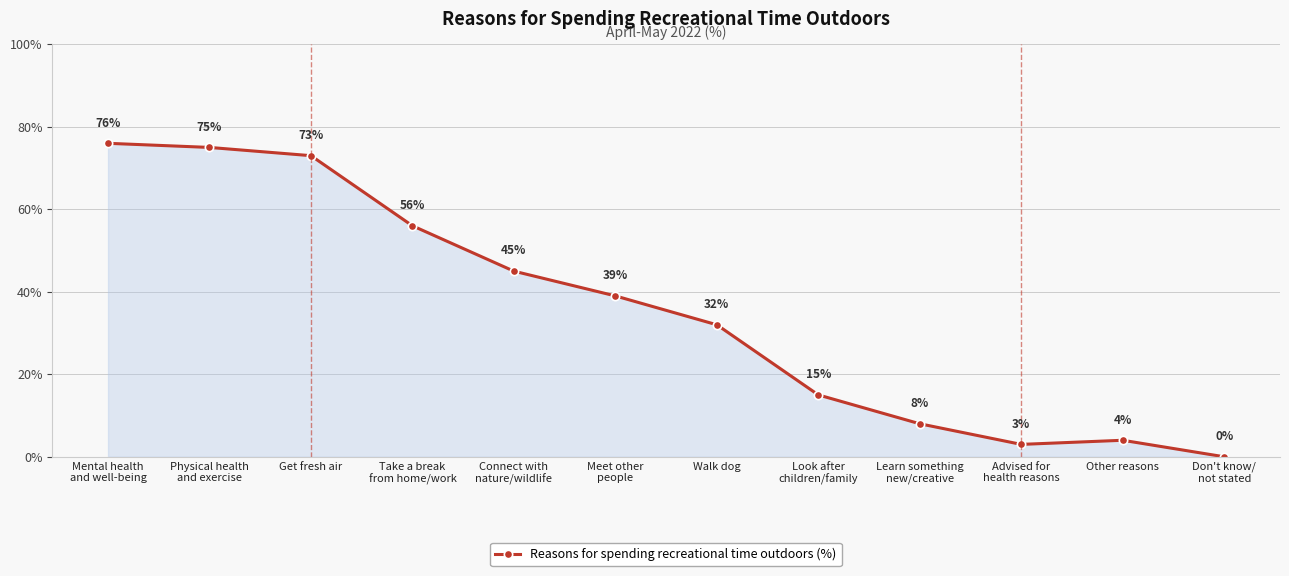

What is the value of the 2nd point from the left?

75